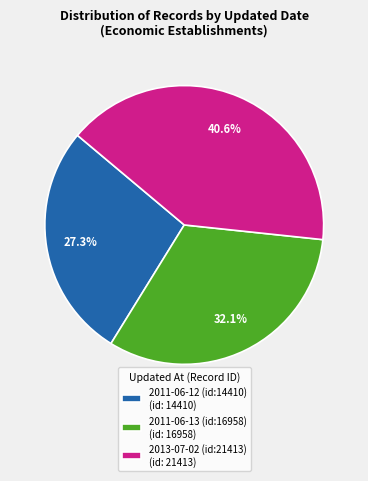

What percentage is the 2011-06-13 (id:16958) slice, to the nearest percent?

32%